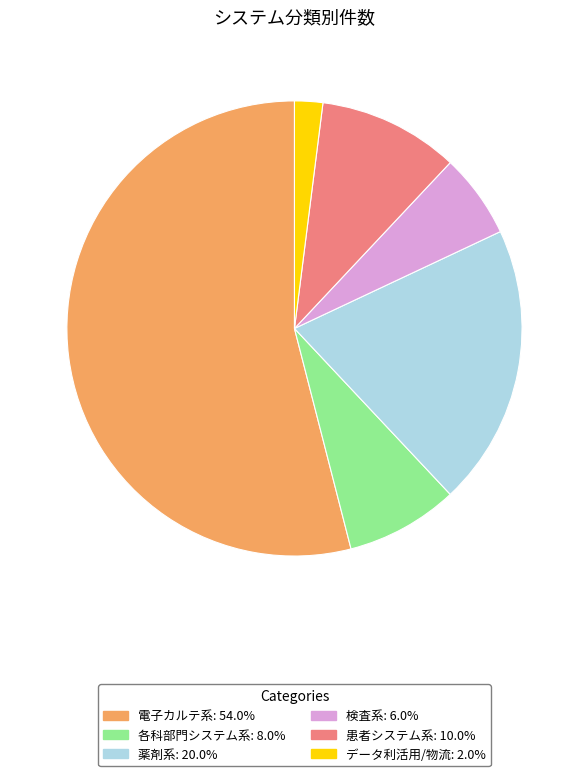

Rank the categories by value from highest to lowest.

電子カルテ系, 薬剤系, 患者システム系, 各科部門システム系, 検査系, データ利活用/物流